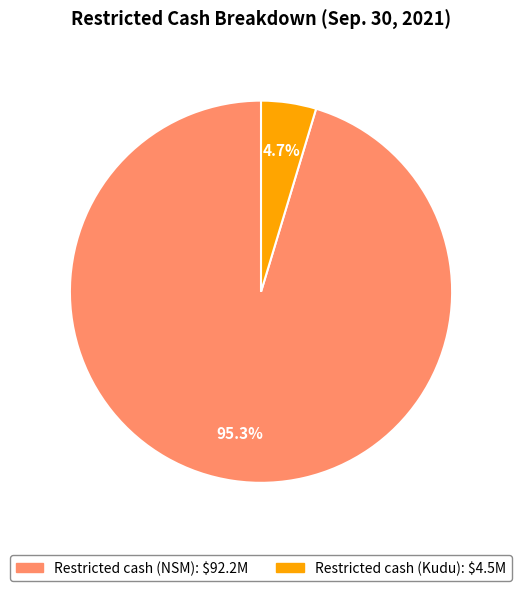

Is it true that Restricted cash (NSM) is 95% of the pie?

True